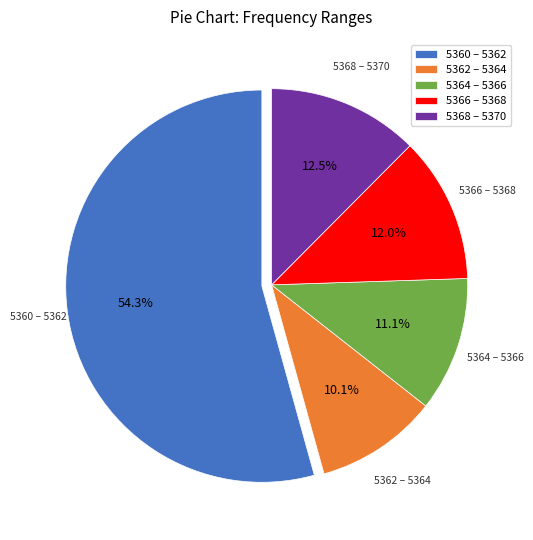

Which category has the biggest portion of the pie?

5360 – 5362